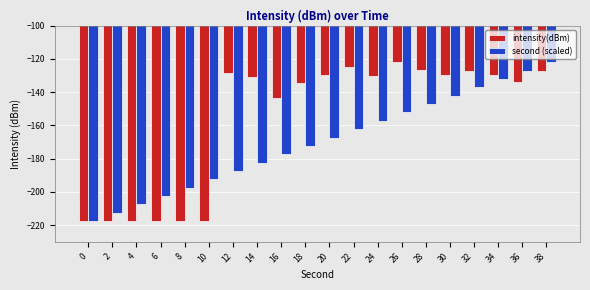

Count the number of data series in this chart.

2